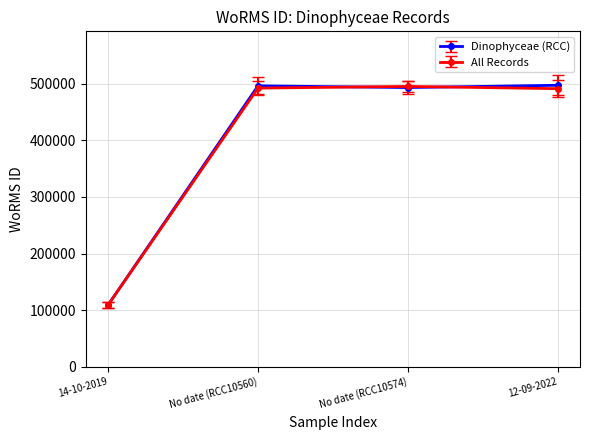

What is the difference between the Dinophyceae (RCC) values at 12-09-2022 and No date (RCC10574)?

4000